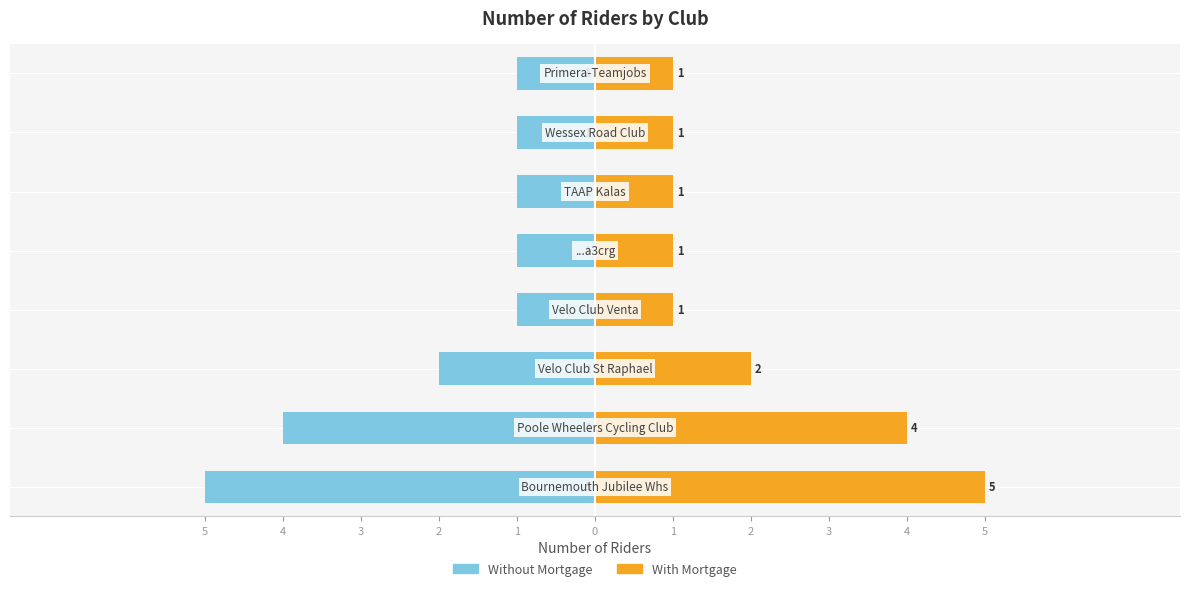

Rank the series at 1 from lowest to highest value.

Without Mortgage, With Mortgage